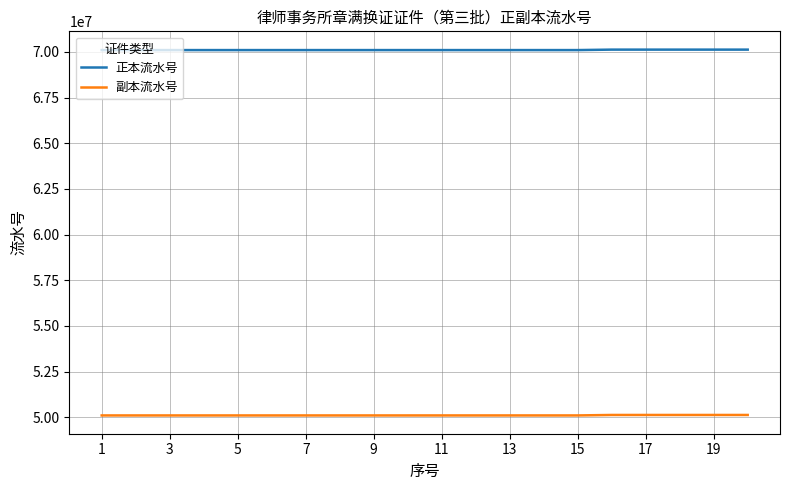

What is the sum of all 副本流水号 values?

1002202410